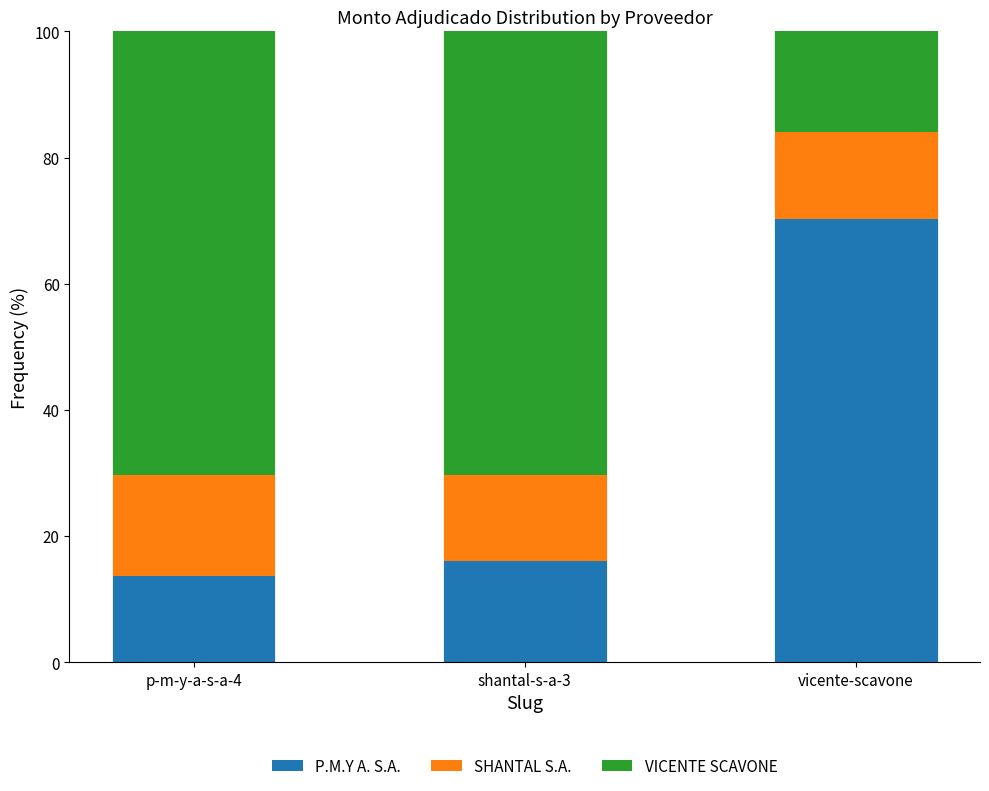

What is the total value across all series at vicente-scavone?

100.0